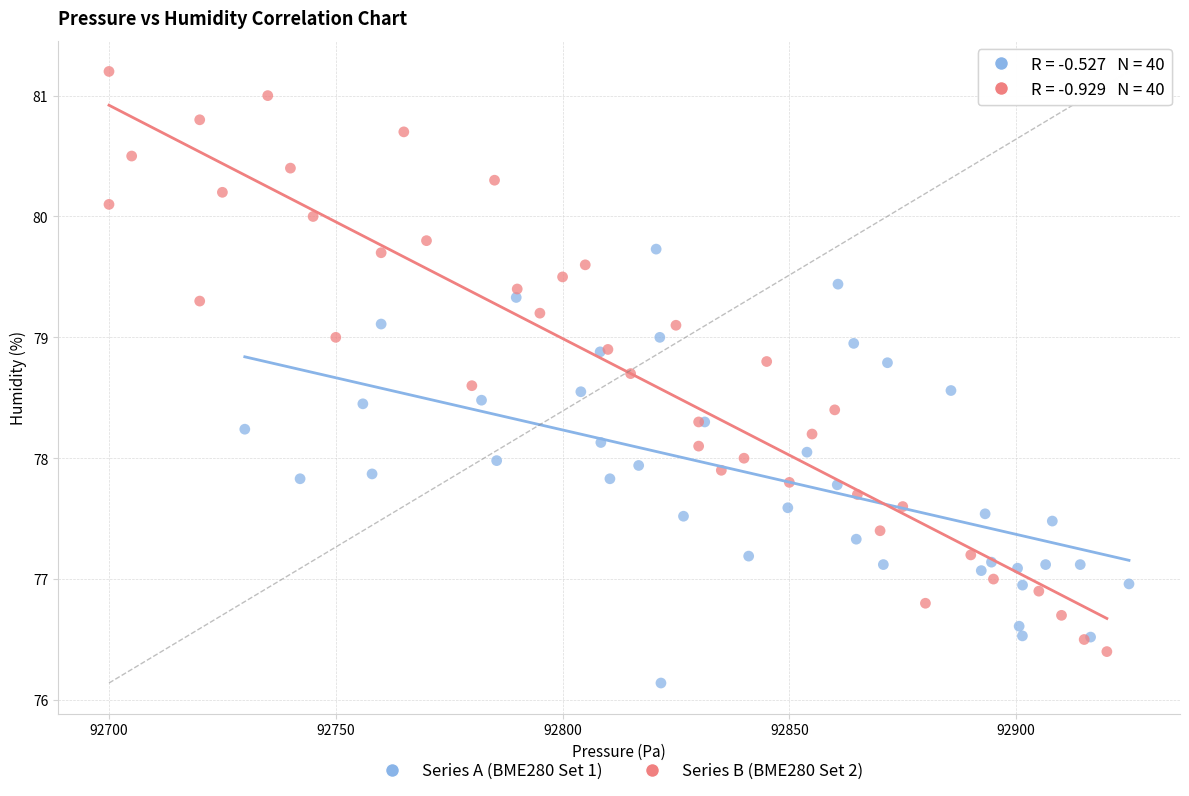

Which series contains the highest Y value?

Series B (BME280 Set 2)